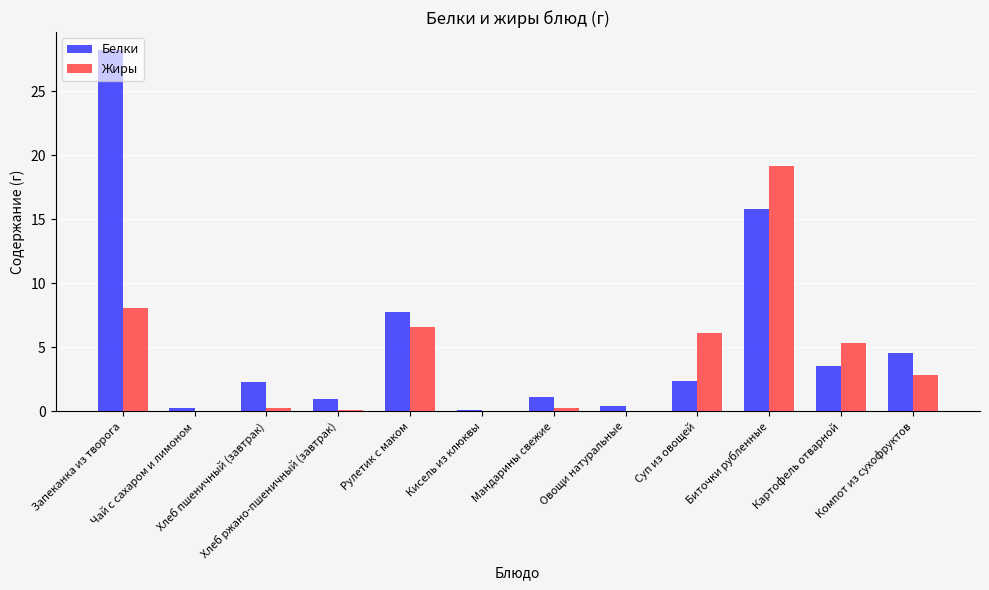

Which series has the widest spread of values?

Белки